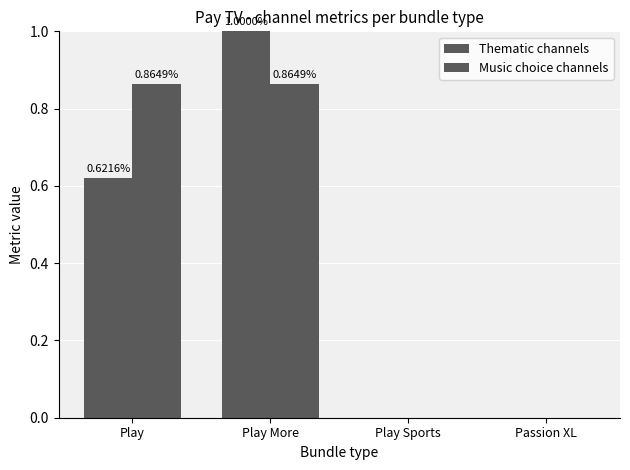

How many data points in Thematic channels are above 0?

2